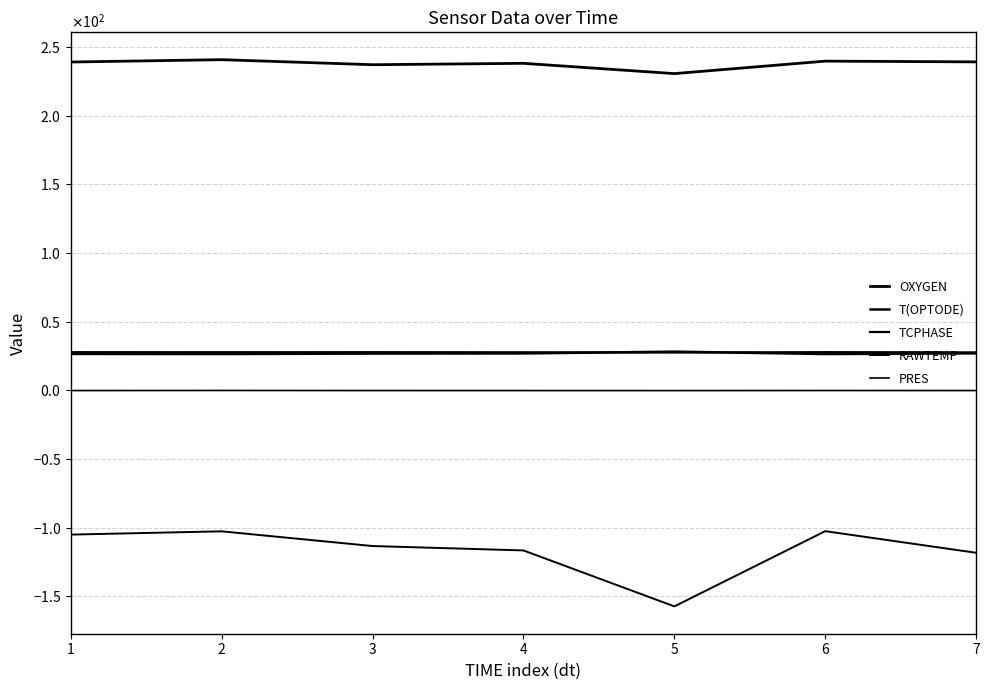

Does the chart have visible grid lines?

Yes